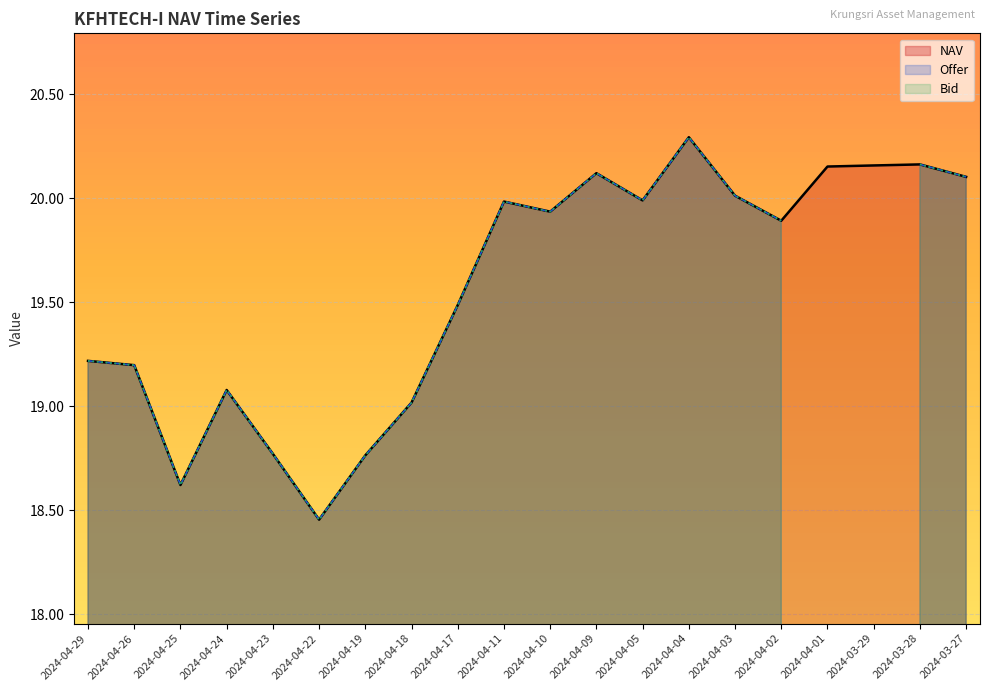

What is the difference between the Offer values at 2024-04-19 and 2024-04-03?

1.2